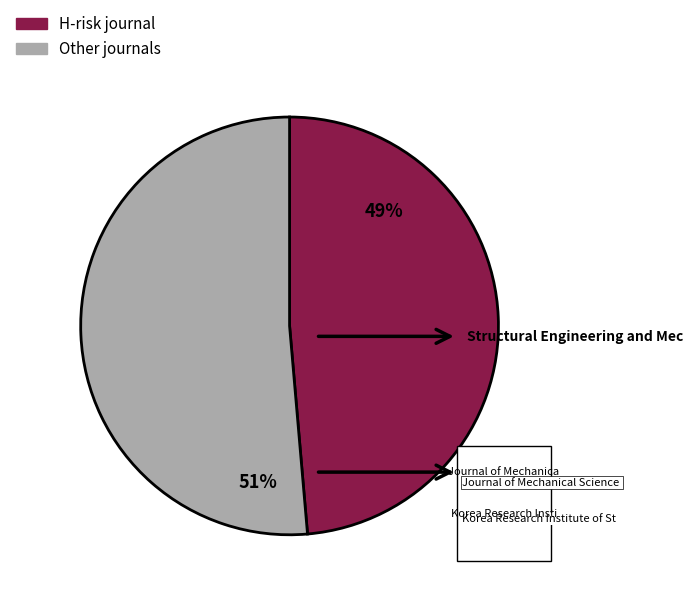

Does Journal of Mechanical Science and Technology account for over 50% of the chart?

No